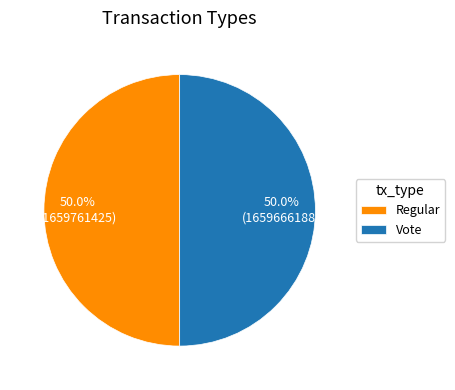

To the nearest percent, what portion does Vote represent?

50%